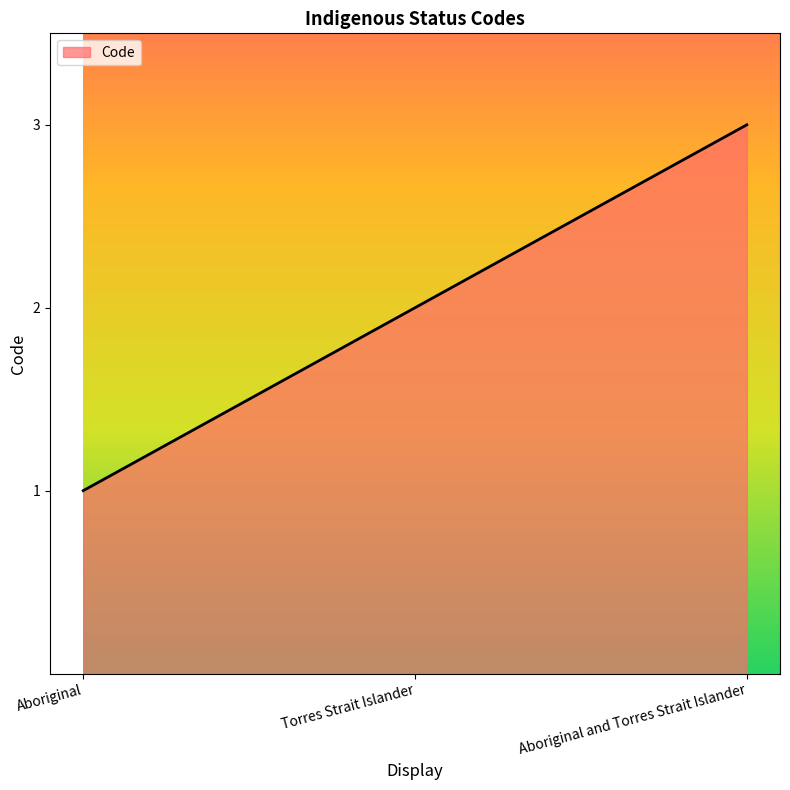

Rank the categories by value from highest to lowest.

Aboriginal and Torres Strait Islander, Torres Strait Islander, Aboriginal